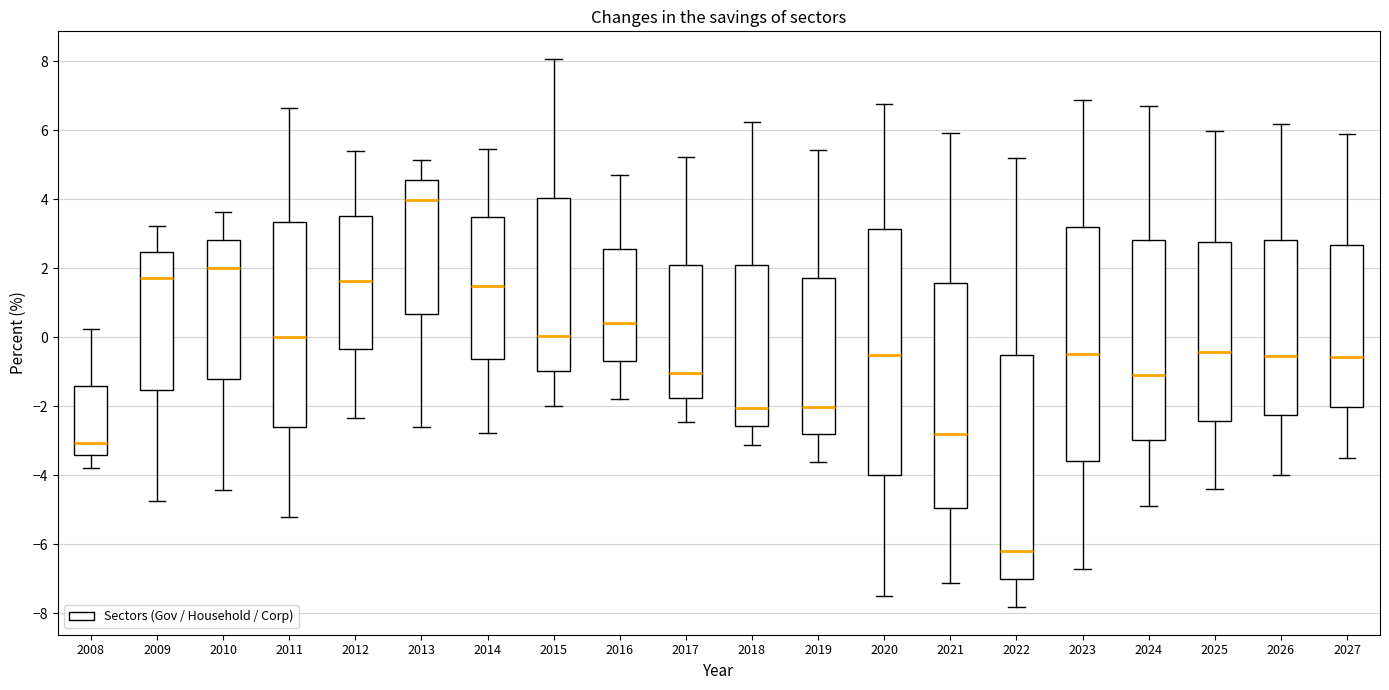

Which box is the tallest, from its lower edge to its upper edge?

2020